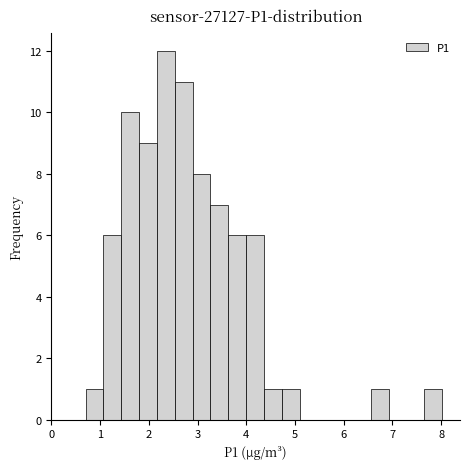

Read against the x-axis, roughly where is the centre of the tallest bar?

2.3